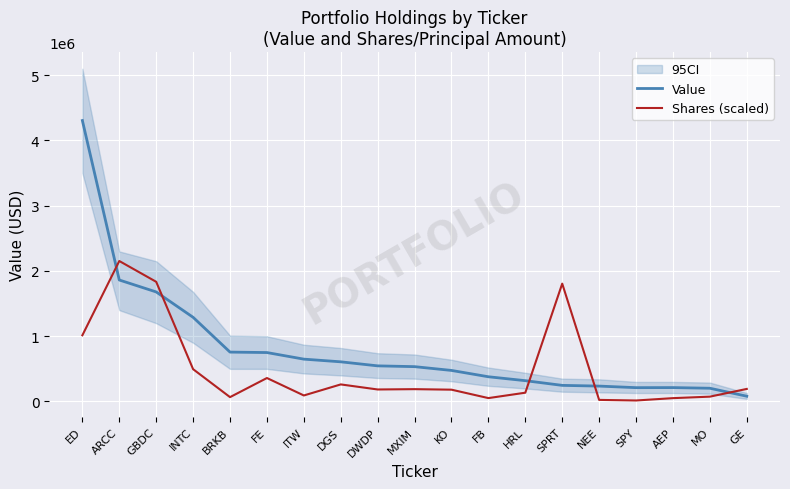

Where is the first local minimum for Shares (scaled)?

BRKB